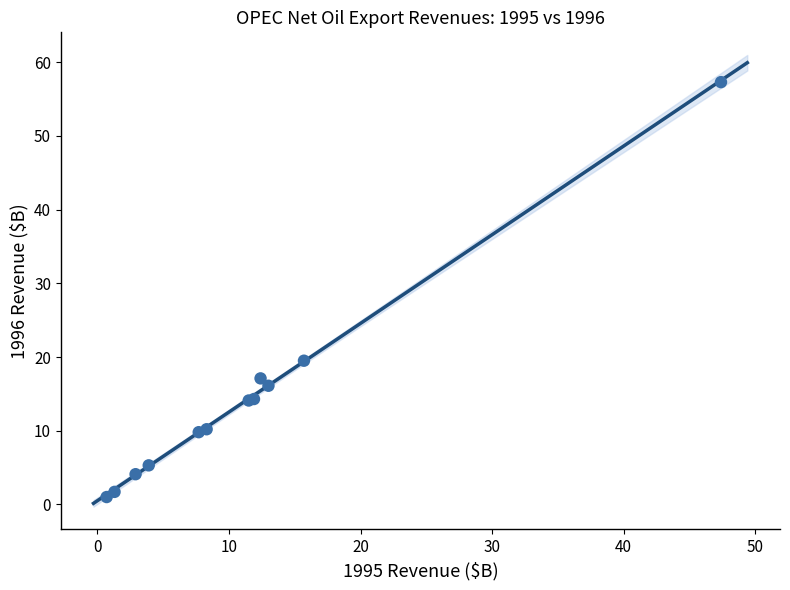

What Y value in the scatter plot is closest to 29?

19.5